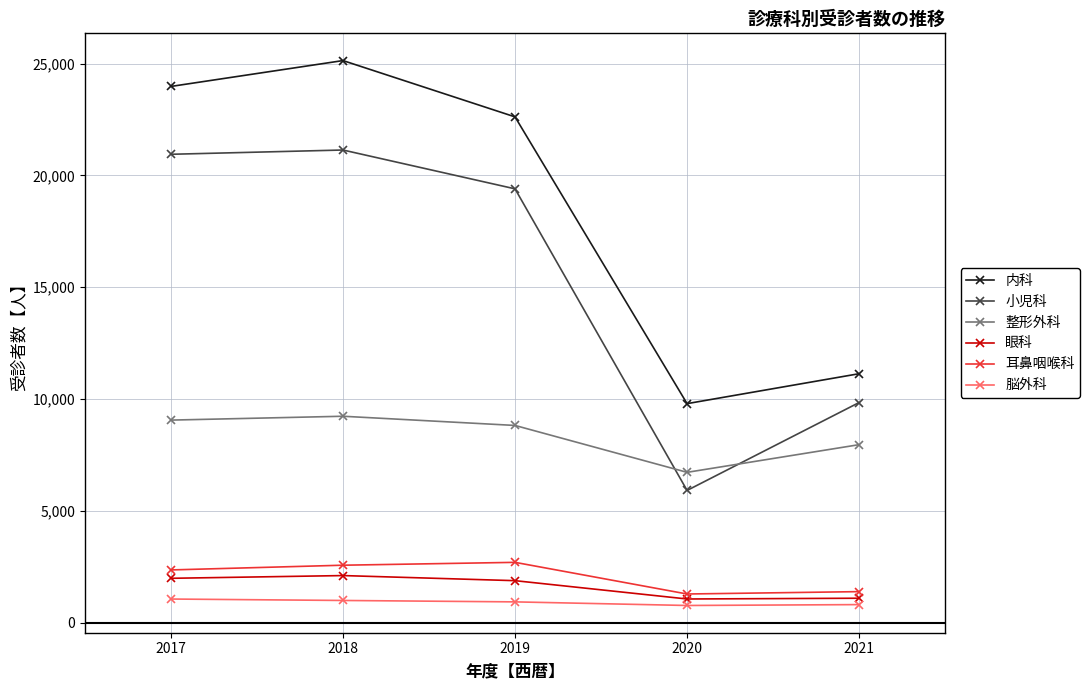

Where is the first local minimum for 小児科?

2020